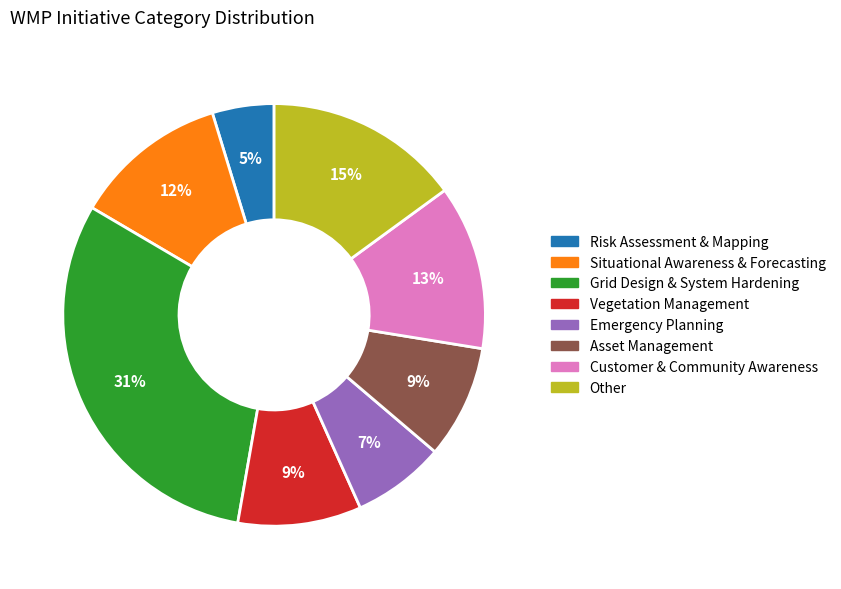

True or false: Situational Awareness & Forecasting accounts for 12% of the total.

True